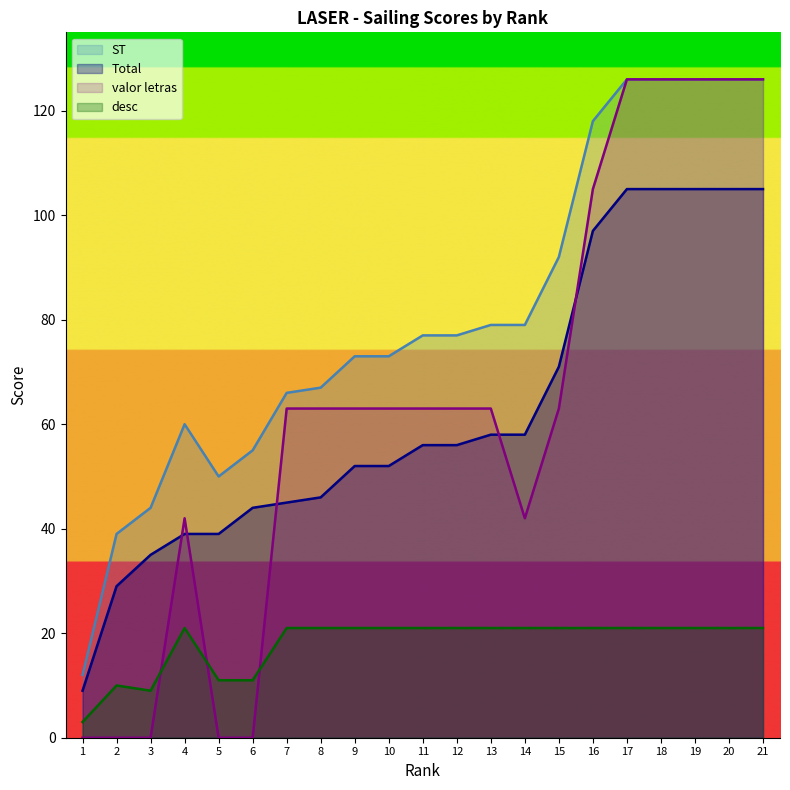

What is the average value of the ST series?

81